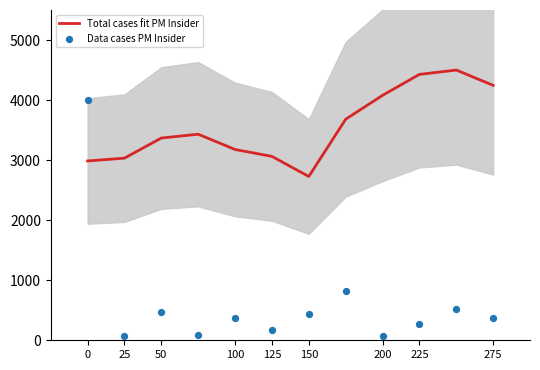

Which series reaches the maximum Y coordinate?

Total cases fit PM Insider